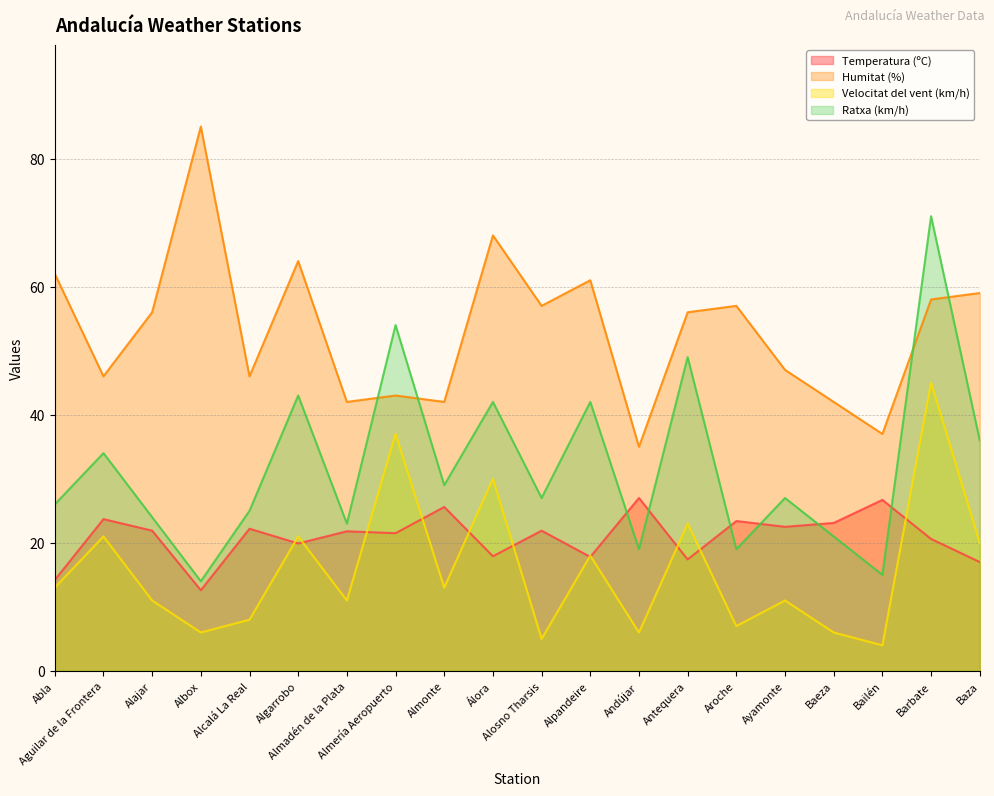

What are all the series names shown in the legend?

Temperatura (ºC), Humitat (%), Velocitat del vent (km/h), Ratxa (km/h)